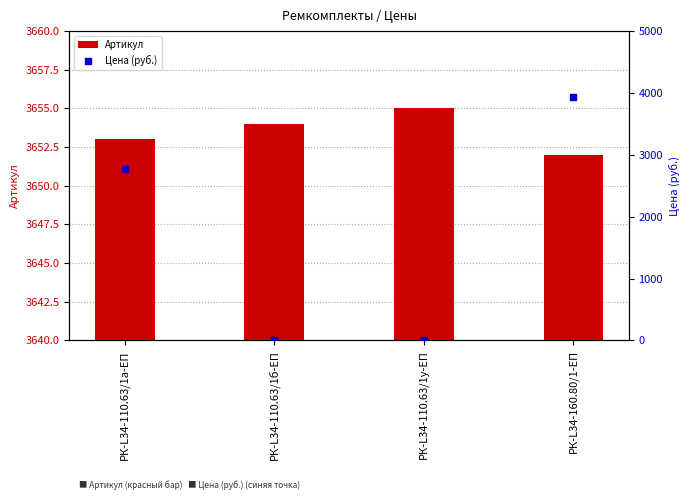

Which series has the largest total across all categories?

Артикул